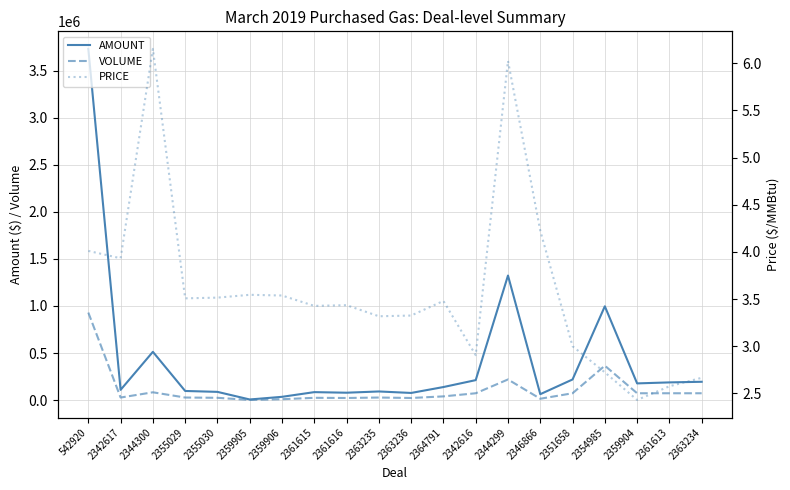

True or false: PRICE and VOLUME cross at least once.

False